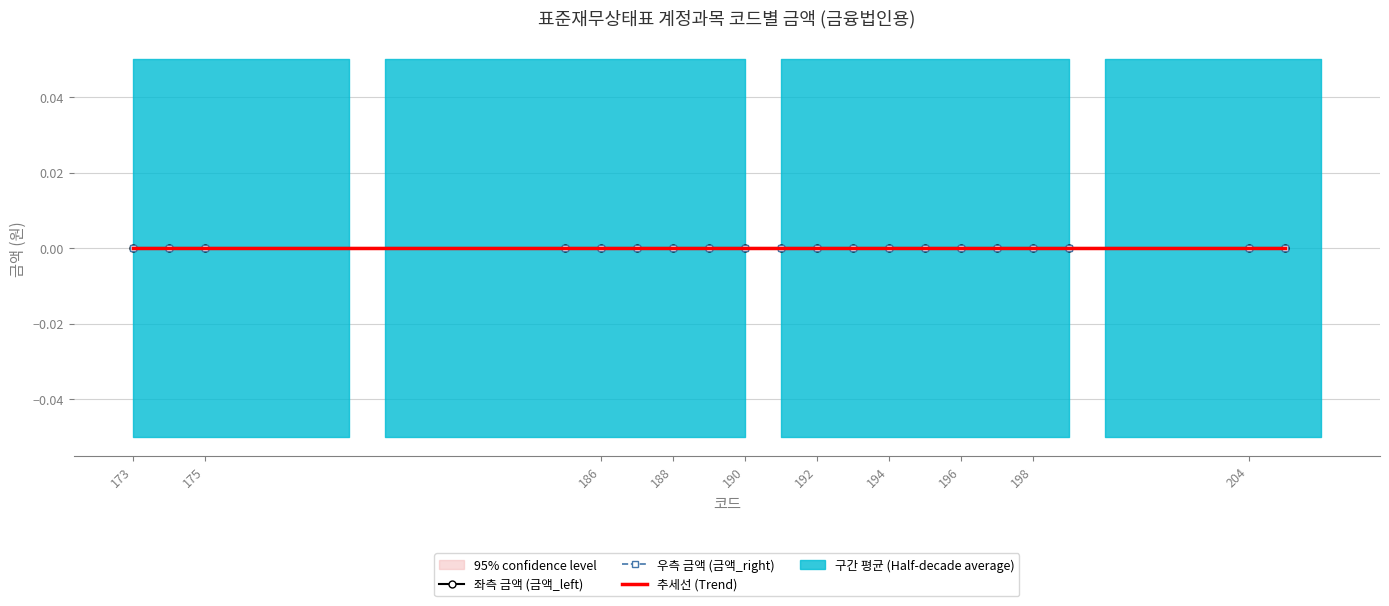

The value of 금액_left at 190 is 0. True or false?

True